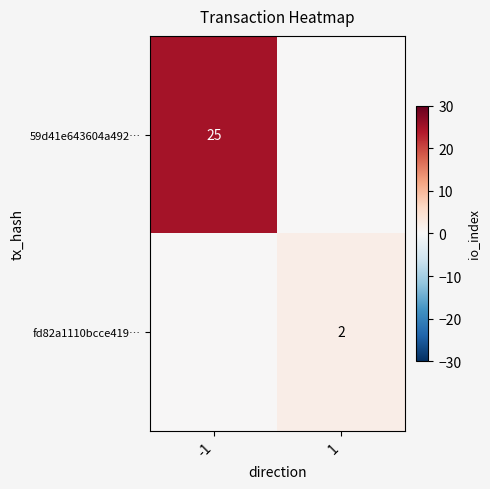

Is it true that 59d41e643604a492… equals 5 at -1?

False